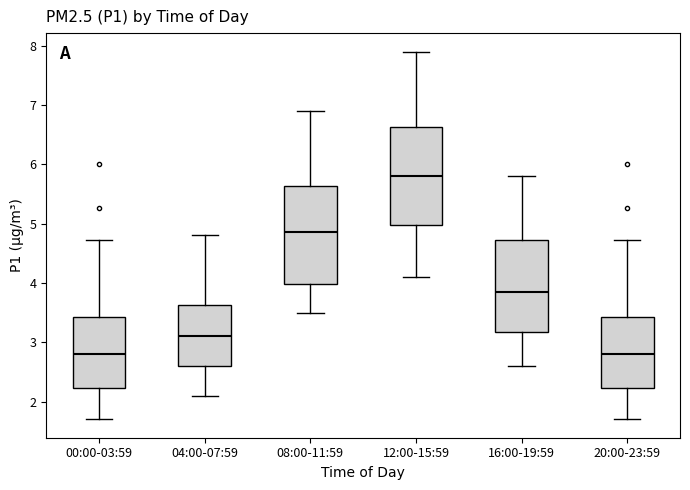

Reading left to right, read every box against the y-axis: the position of its median line, the range the box covers, and the ends of its whiskers. The values are not printed on the chart, so give them approximately, as read against the axis.

00:00-03:59: median 2.8, box 2.2 to 3.4, whiskers 1.7 to 4.7
04:00-07:59: median 3.1, box 2.6 to 3.6, whiskers 2.1 to 4.8
08:00-11:59: median 4.9, box 4.0 to 5.6, whiskers 3.5 to 6.9
12:00-15:59: median 5.8, box 5.0 to 6.6, whiskers 4.1 to 7.9
16:00-19:59: median 3.9, box 3.2 to 4.7, whiskers 2.6 to 5.8
20:00-23:59: median 2.8, box 2.2 to 3.4, whiskers 1.7 to 4.7